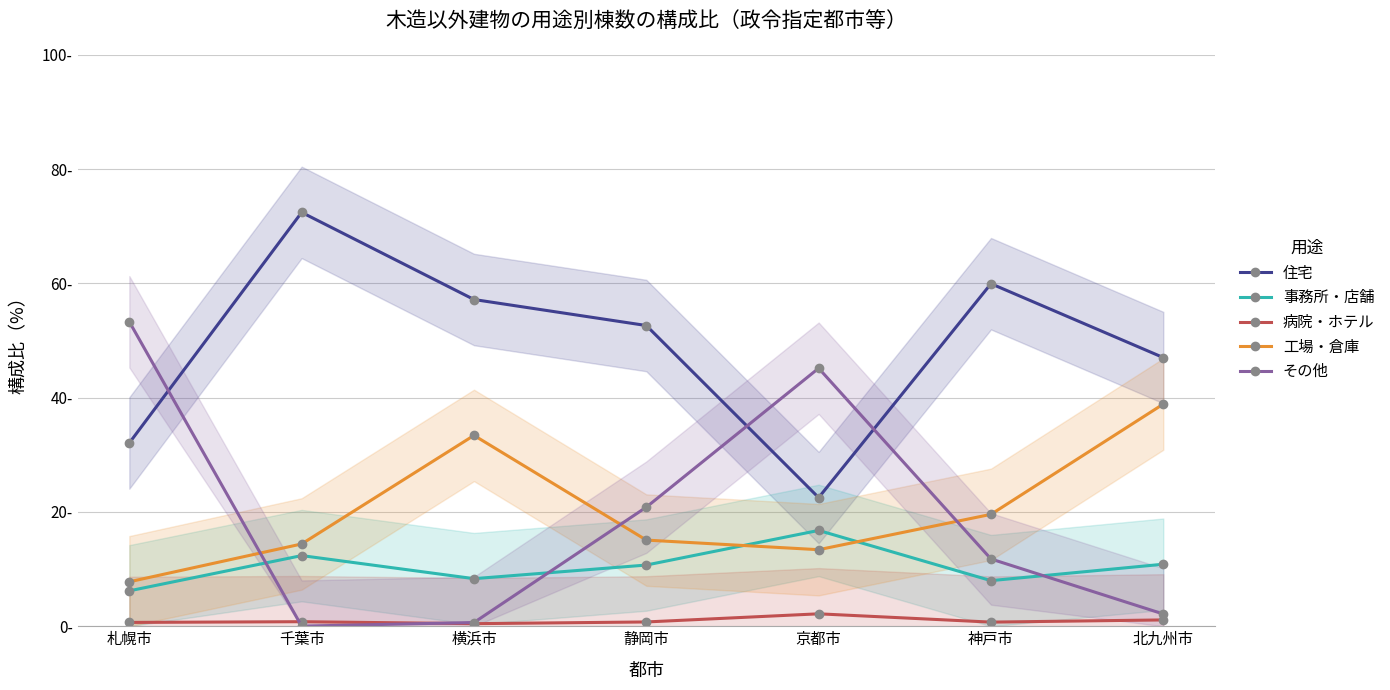

At which label does その他 reach its peak?

札幌市